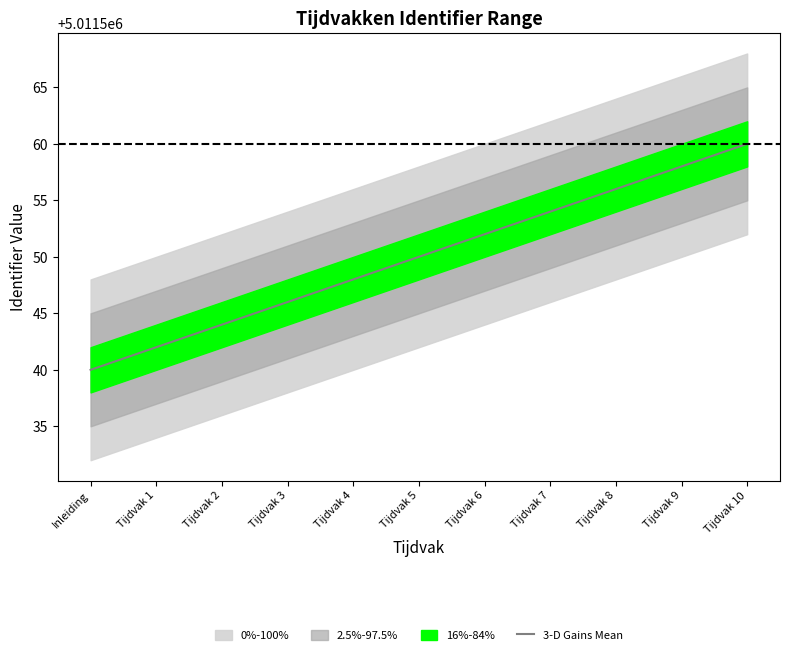

Is it true that the value at Tijdvak 9 is 2769283?

False